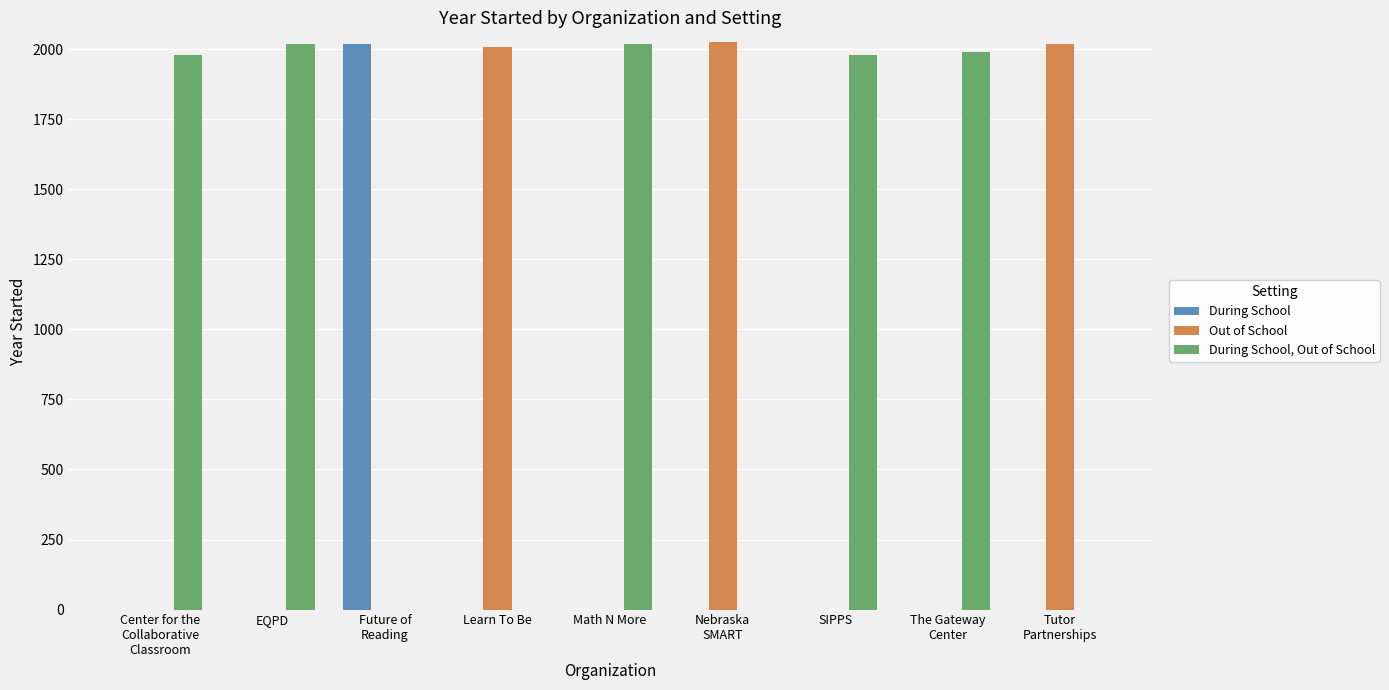

Which series has the largest total across all categories?

During School, Out of School